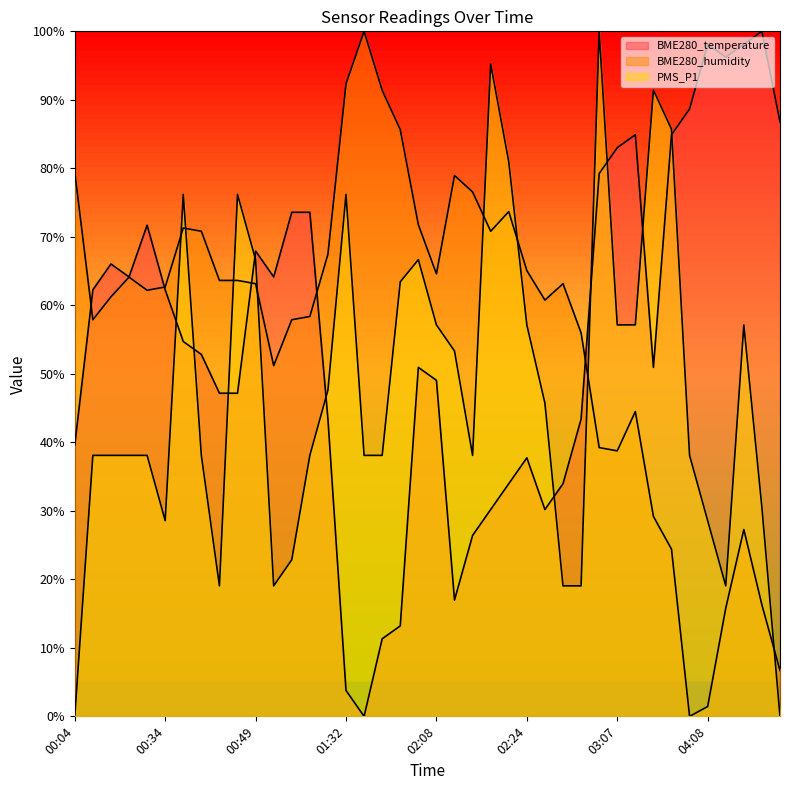

Reading left to right, extract all data points from this chart.

BME280_temperature: 39.6	62.3	66.0	64.2	71.7	62.3	54.7	52.8	47.2	47.2	67.9	64.2	73.6	73.6	43.4	3.8	0.0	11.3	13.2	50.9	49.1	17.0	26.4	30.2	34.0	37.7	30.2	34.0	43.4	79.2	83.0	84.9	50.9	84.9	88.7	98.1	96.2	98.1	100.0	86.8
BME280_humidity: 79.4	57.9	61.2	64.1	62.2	62.7	71.3	70.8	63.6	63.6	63.2	51.2	57.9	58.4	67.5	92.3	100.0	91.4	85.6	71.8	64.6	78.9	76.6	70.8	73.7	65.1	60.8	63.2	56.0	39.2	38.8	44.5	29.2	24.4	0.0	1.4	15.8	27.3	16.3	6.7
PMS_P1: 0.0	38.1	38.1	38.1	38.1	28.6	76.2	38.1	19.0	76.2	66.7	19.0	22.9	38.1	47.6	76.2	38.1	38.1	63.4	66.7	57.1	53.3	38.1	95.2	81.0	57.1	45.7	19.0	19.0	100.0	57.1	57.1	91.4	85.7	38.1	28.6	19.0	57.1	30.5	0.0